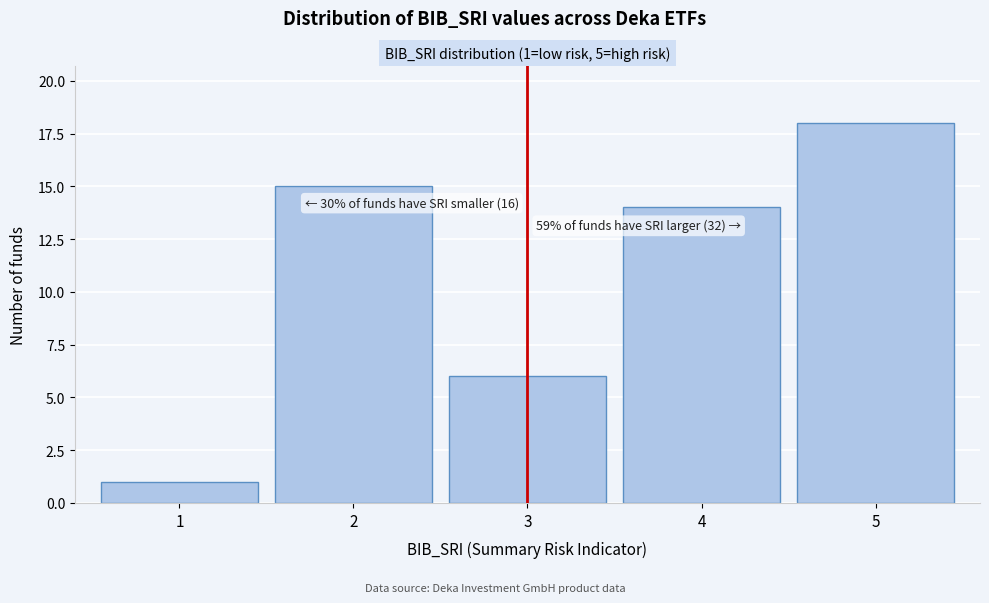

Reading left to right, list all the values displayed in this chart.

1	15	6	14	18